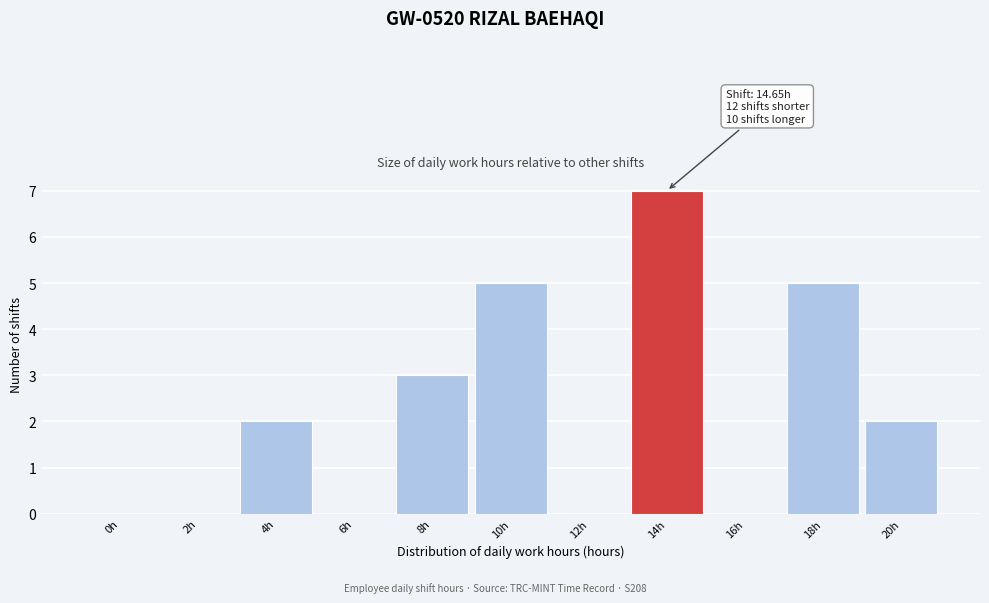

Reading left to right, transcribe all the data shown in this chart.

0h=0	2h=0	4h=2	6h=0	8h=3	10h=5	12h=0	14h=7	16h=0	18h=5	20h=2